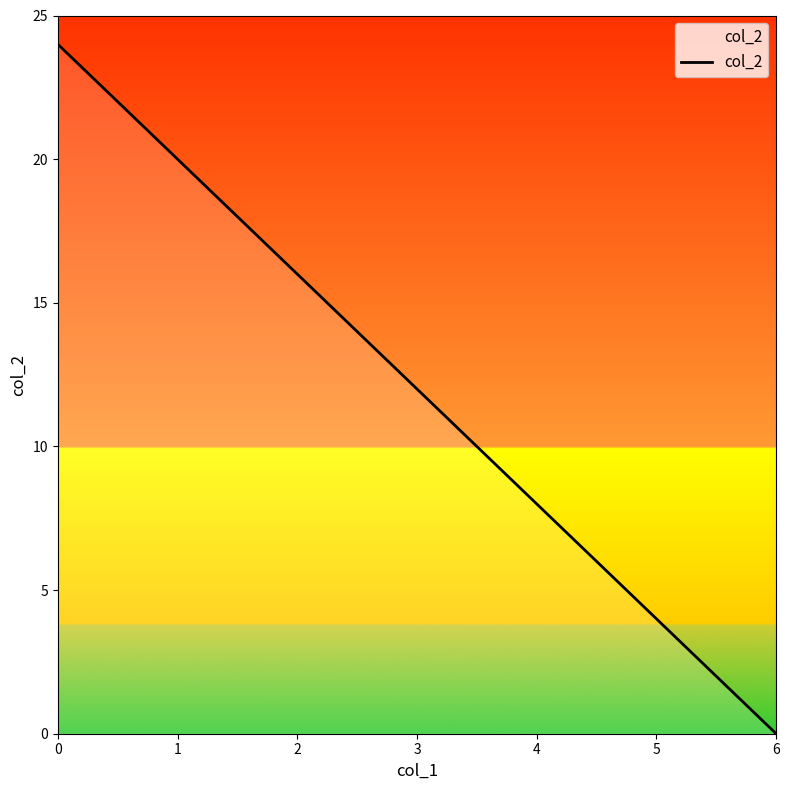

Reading left to right, extract all data points from this chart.

0=24	1=20	2=16	3=12	4=8	5=4	6=0